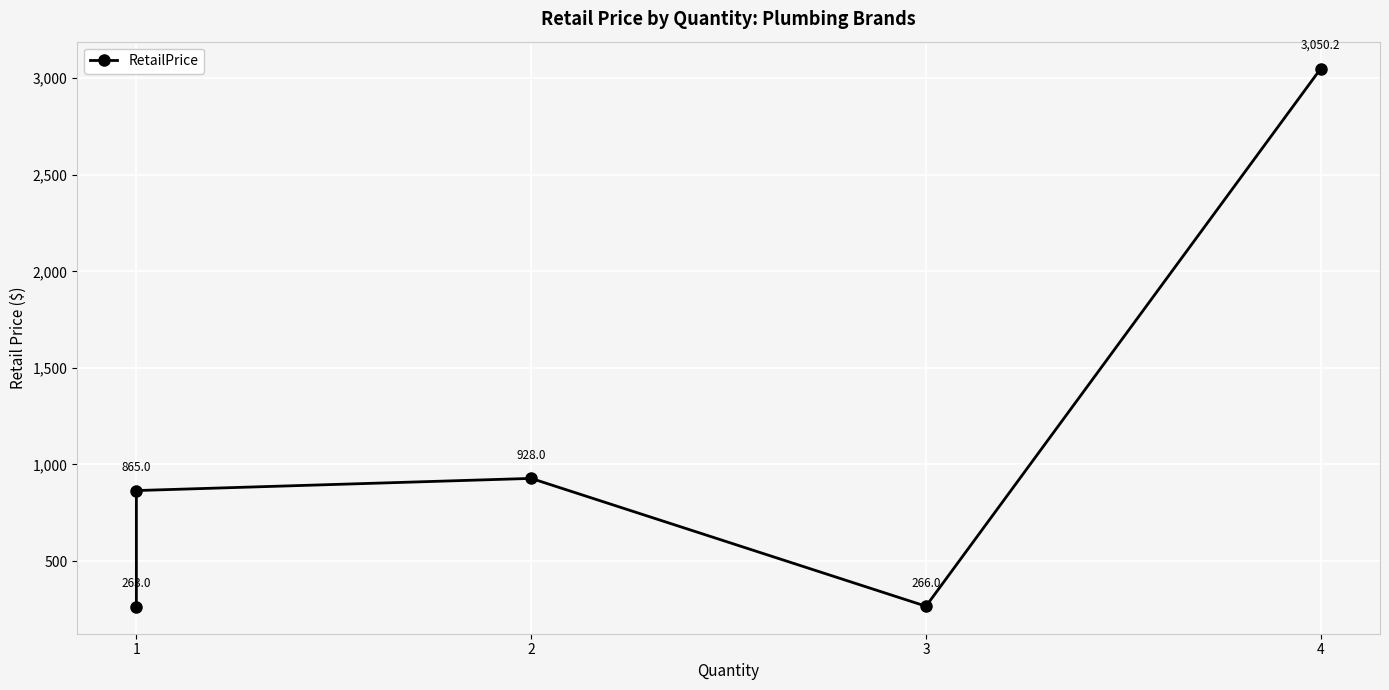

Count the number of values greater than 865.

2